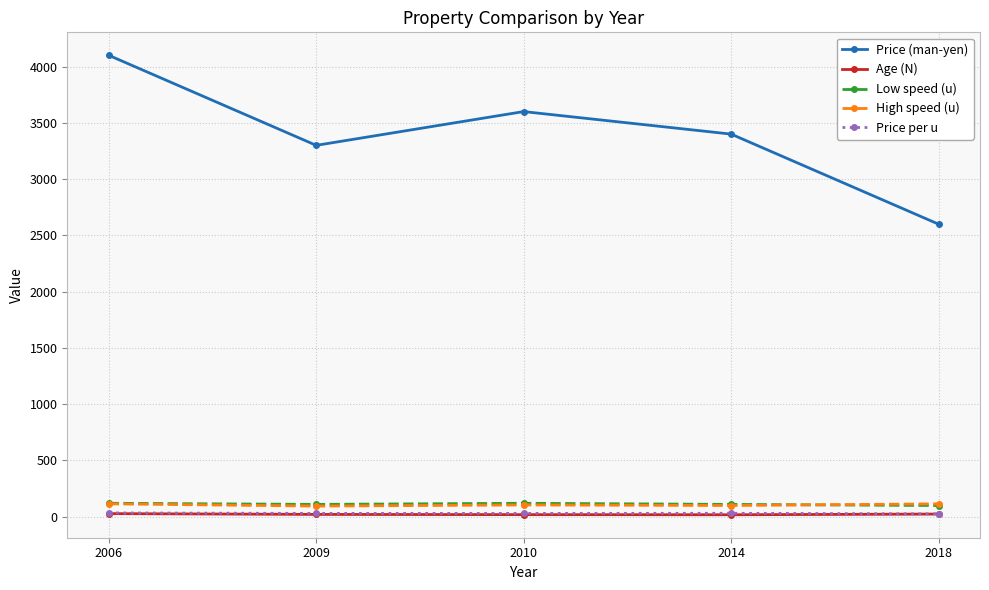

In Price (man-yen), how many points are higher than both neighbors (excluding endpoints)?

1